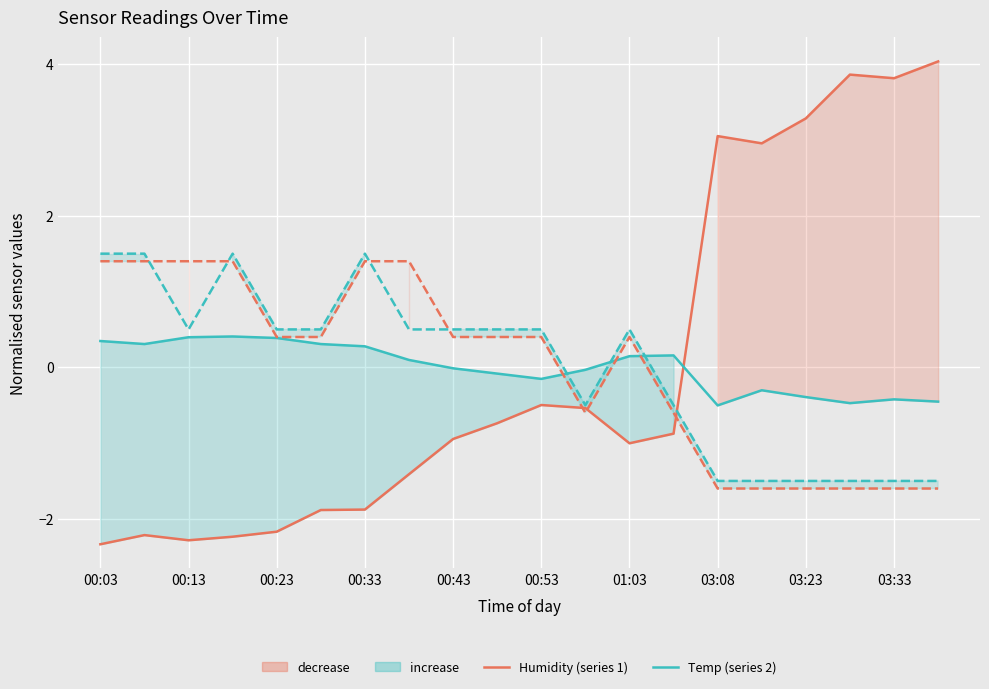

Which category has the lowest value across all series?

00:03